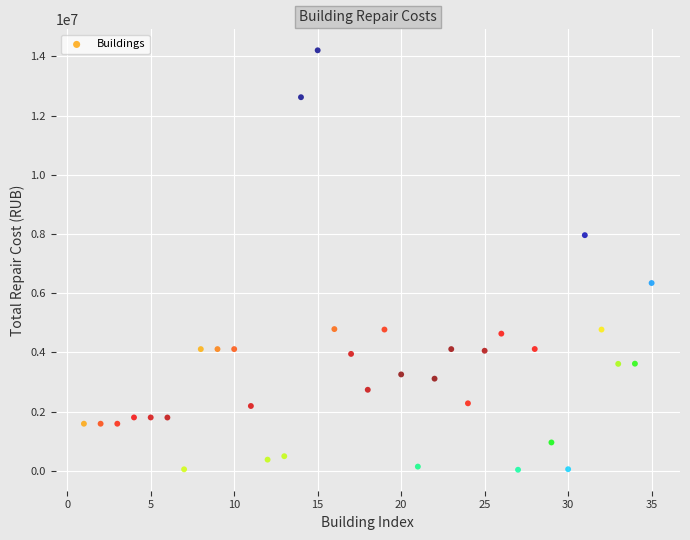

What is the range of X values (max minus min)?

34.0